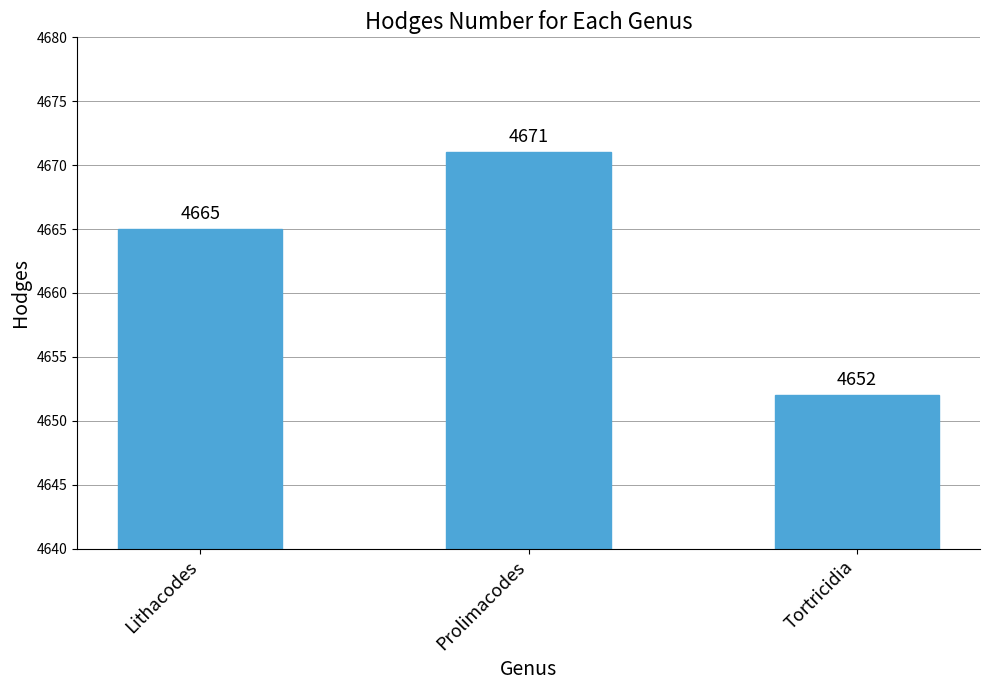

What is the maximum value shown in the chart?

4671